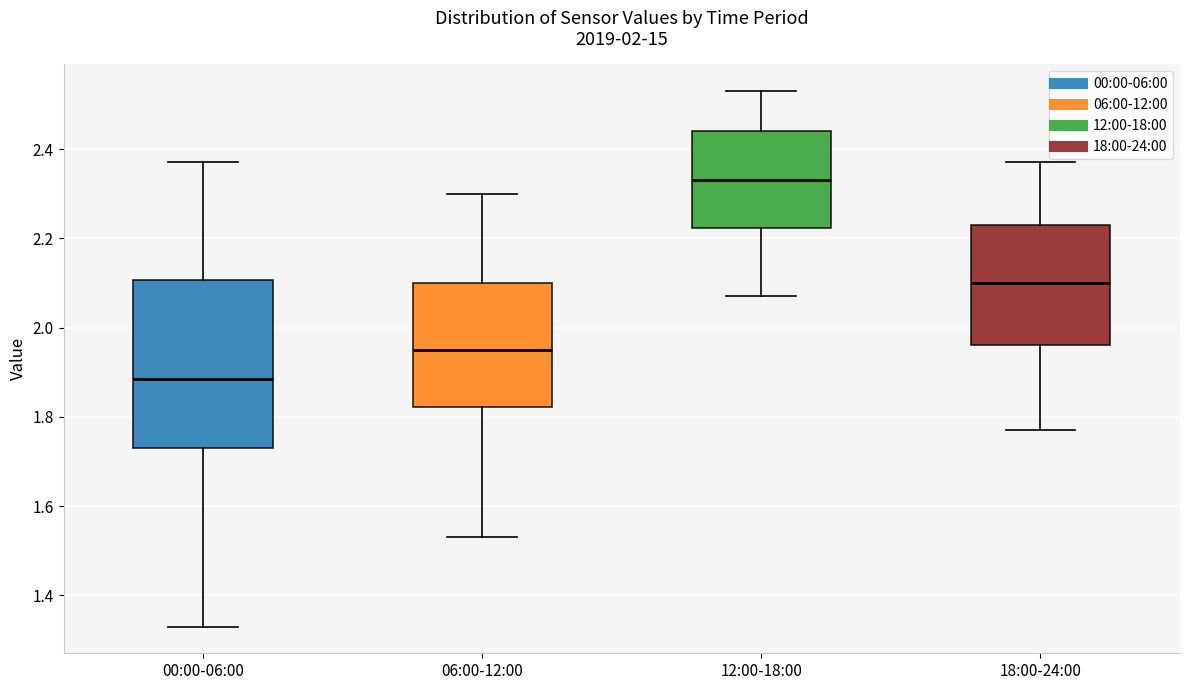

Reading left to right, read every box against the y-axis: the position of its median line, the range the box covers, and the ends of its whiskers. The values are not printed on the chart, so give them approximately, as read against the axis.

00:00-06:00: median 1.88, box 1.74 to 2.10, whiskers 1.34 to 2.38
06:00-12:00: median 1.96, box 1.82 to 2.10, whiskers 1.54 to 2.30
12:00-18:00: median 2.34, box 2.22 to 2.44, whiskers 2.08 to 2.54
18:00-24:00: median 2.10, box 1.96 to 2.24, whiskers 1.78 to 2.38